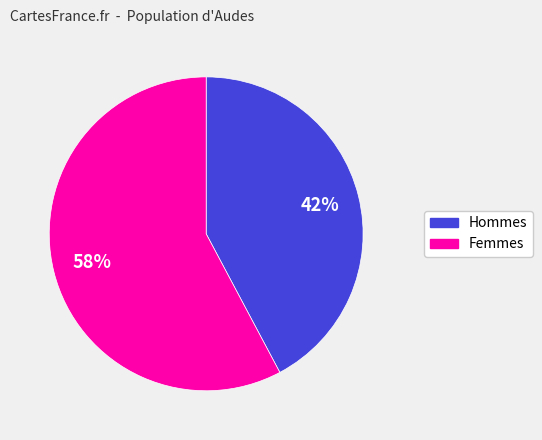

To the nearest percent, what is the average slice percentage?

50%